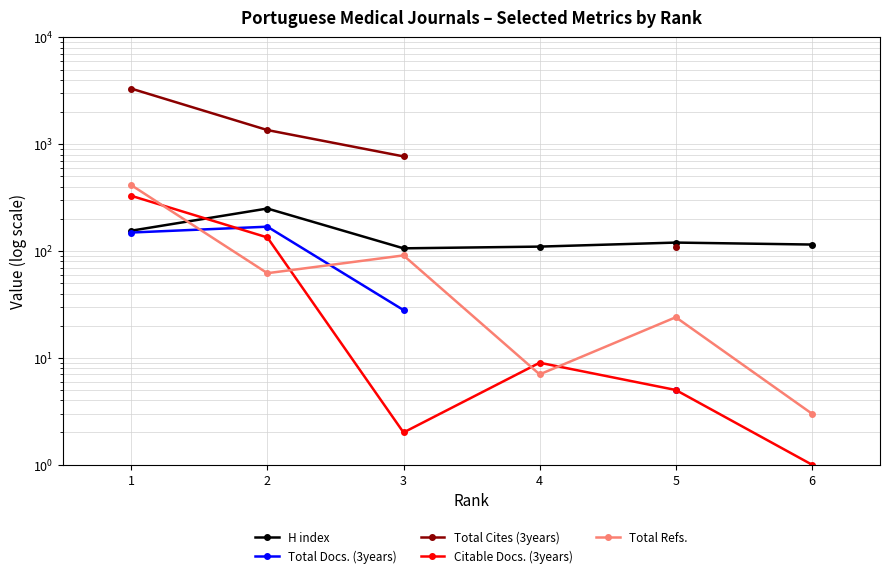

Which series has the widest spread of values?

Total Cites (3years)